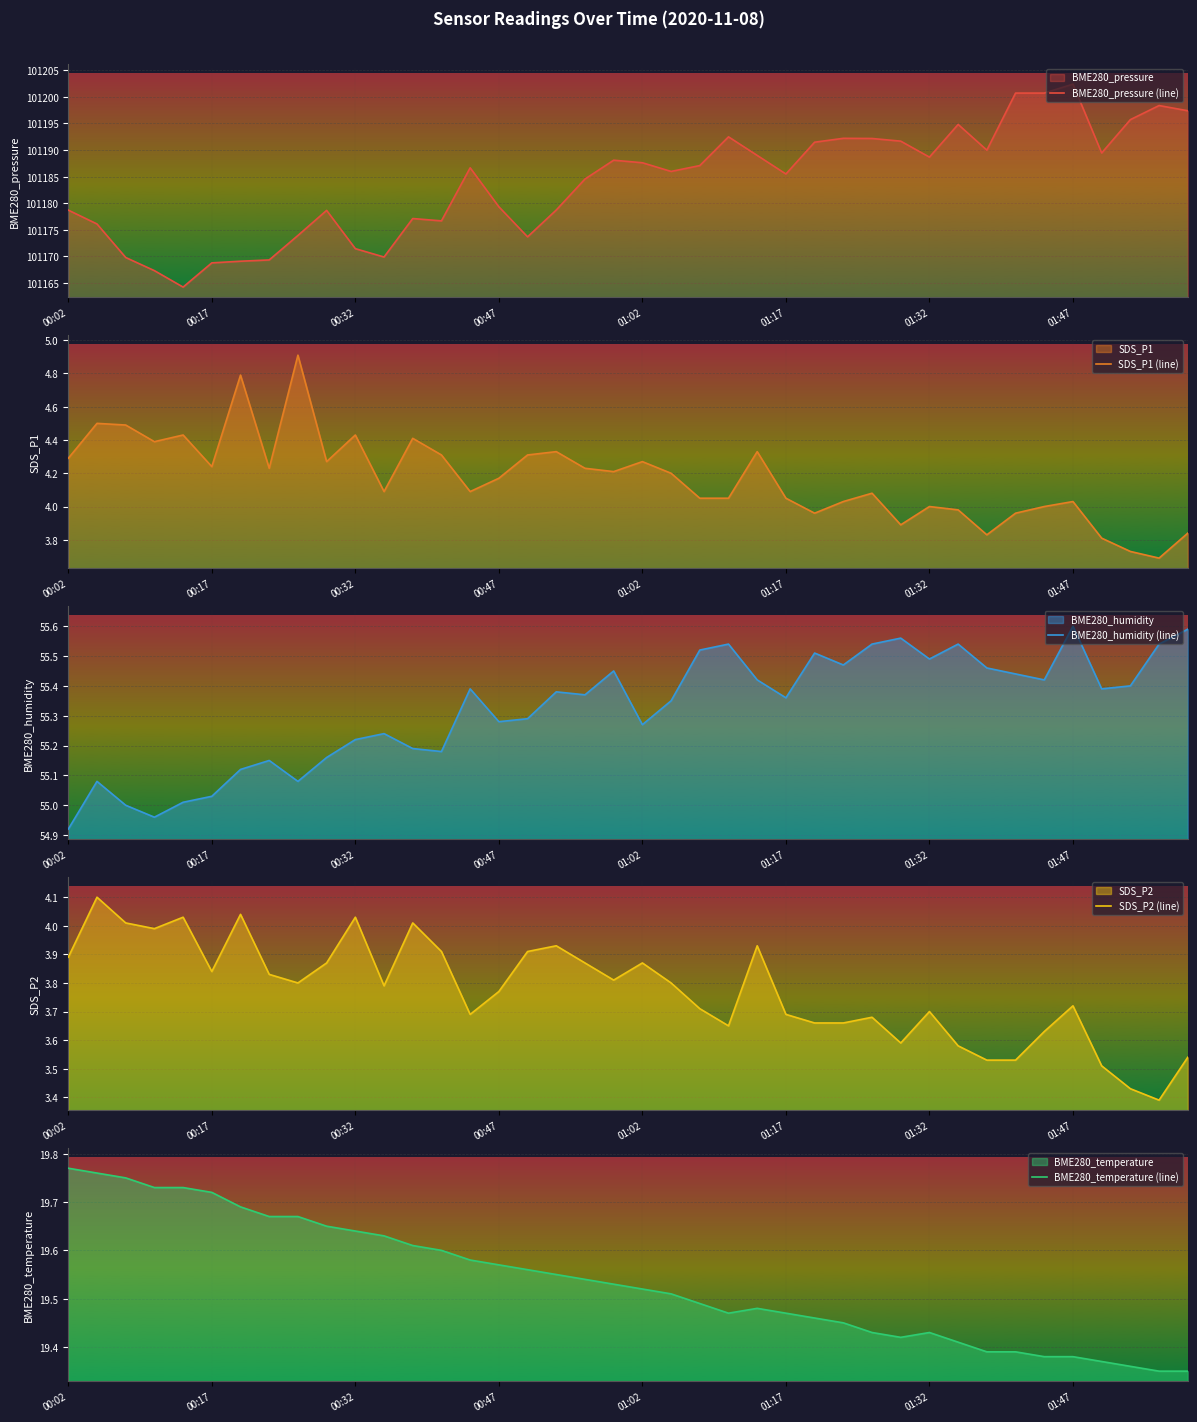

How many distinct data groups are displayed?

5